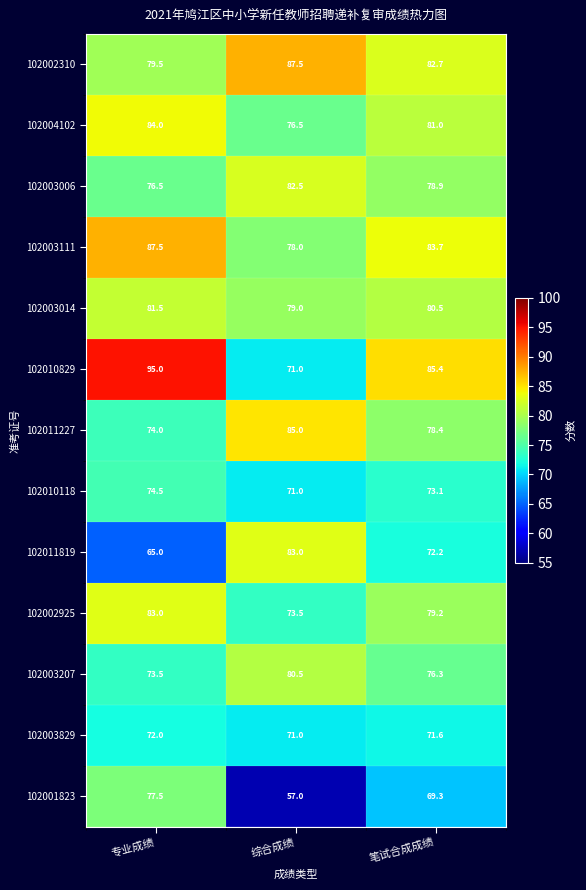

Count the number of data series in this chart.

13